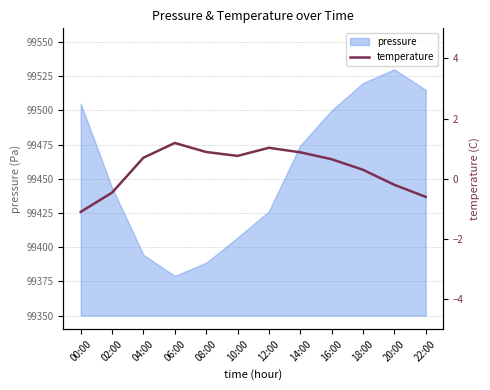

At which label is the value closest to 0?

20:00